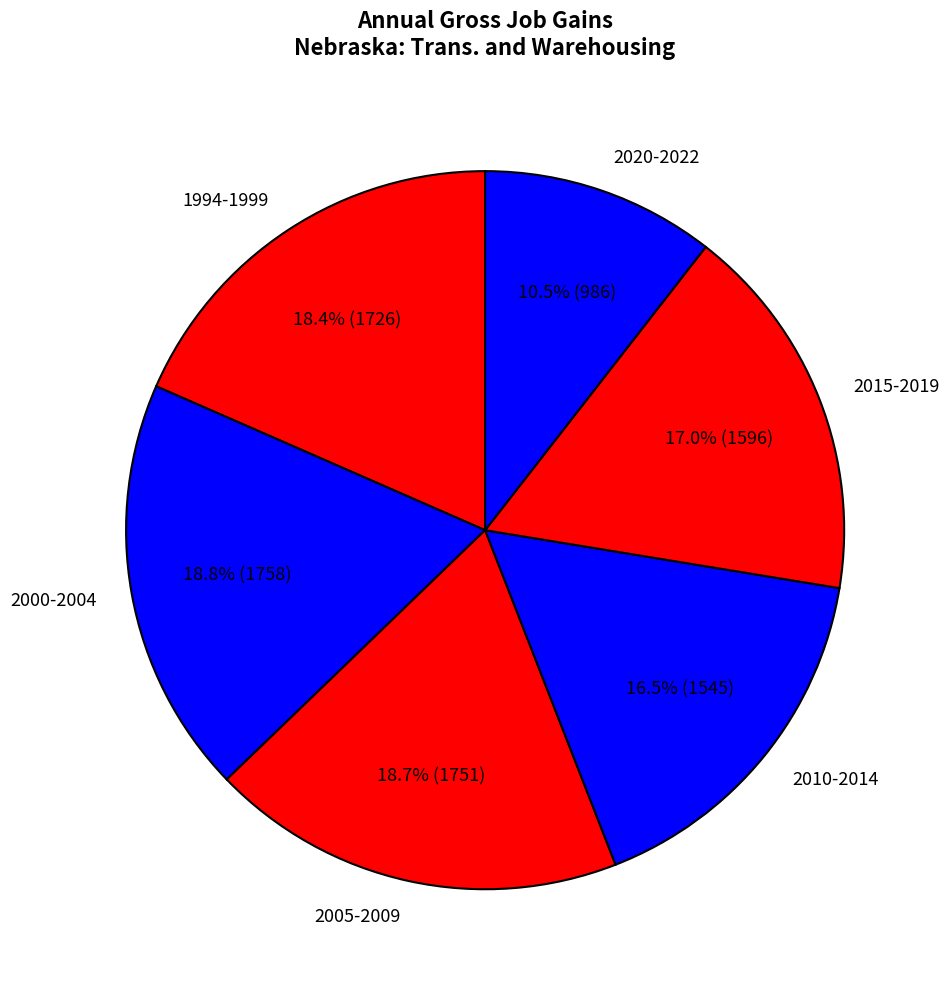

To the nearest percent, what is the average slice percentage?

17%